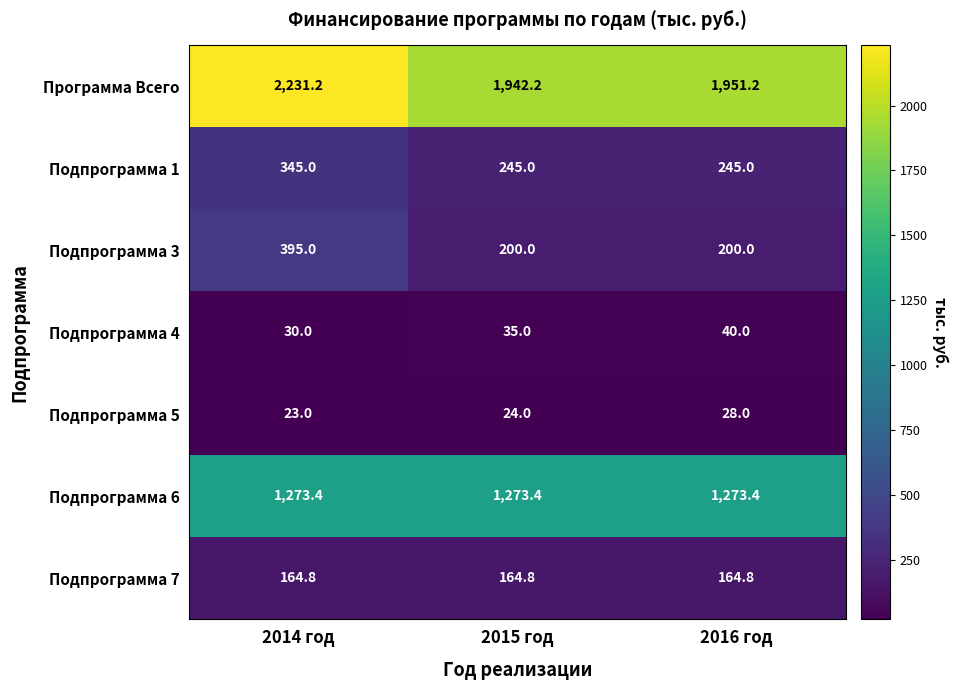

Rank the series at 2014 год from lowest to highest value.

Подпрограмма 5, Подпрограмма 4, Подпрограмма 7, Подпрограмма 1, Подпрограмма 3, Подпрограмма 6, Программа Всего